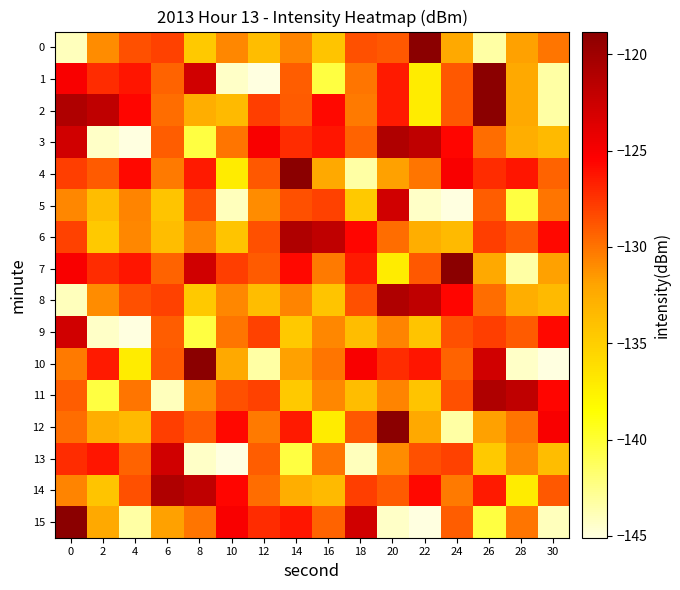

How many categories are shown in the chart?

16